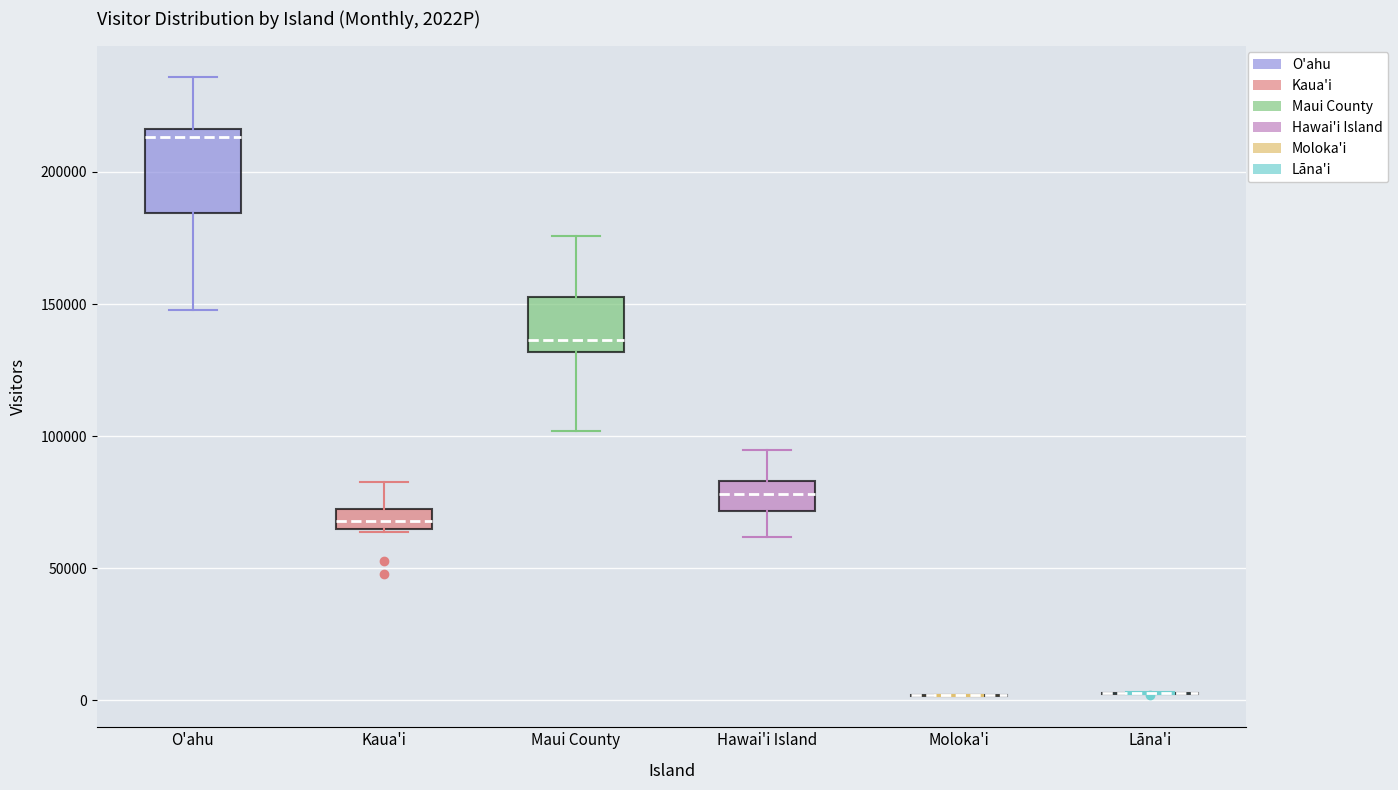

Comparing the boxes themselves (not the whiskers), which one is the tallest?

O'ahu